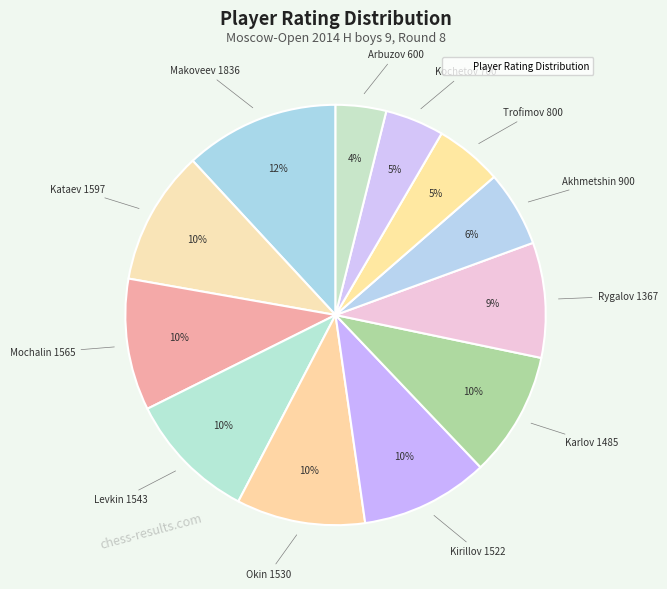

Which slice is the largest?

1836